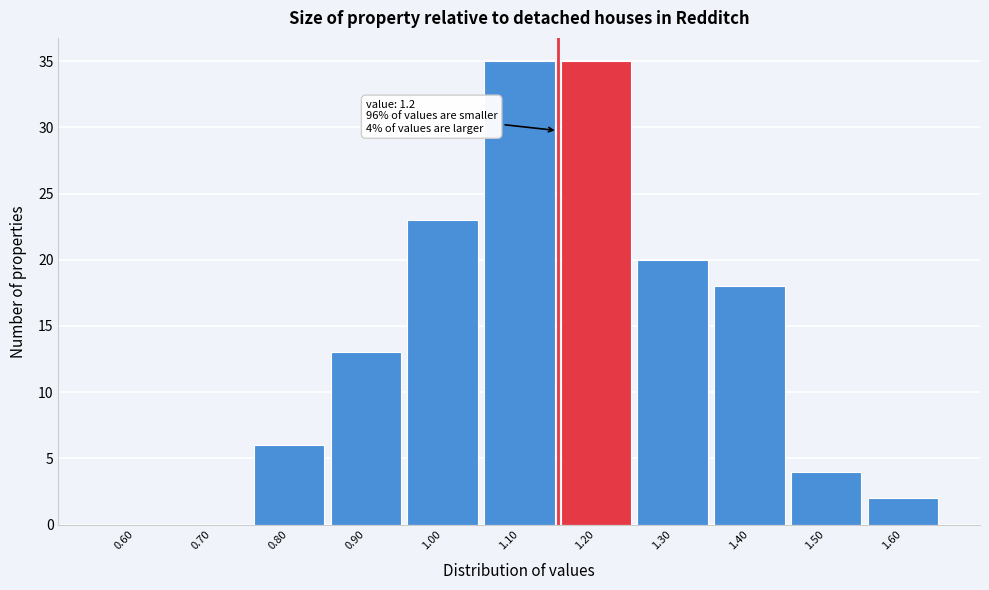

Reading right to left, what are all the values shown in this chart?

1.60=2	1.50=4	1.40=18	1.30=20	1.20=35	1.10=35	1.00=23	0.90=13	0.80=6	0.70=0	0.60=0